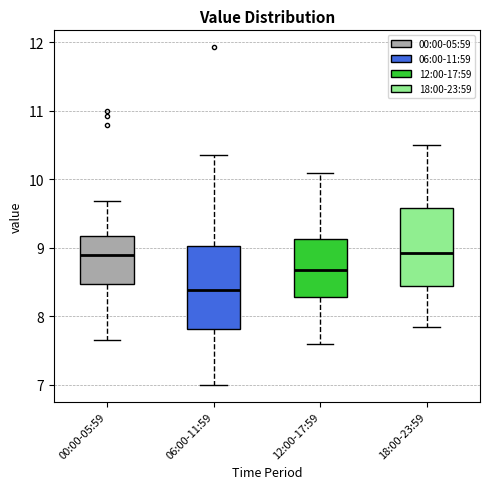

Reading left to right, read every box against the y-axis: the position of its median line, the range the box covers, and the ends of its whiskers. The values are not printed on the chart, so give them approximately, as read against the axis.

00:00-05:59: median 8.9, box 8.5 to 9.2, whiskers 7.7 to 9.7
06:00-11:59: median 8.4, box 7.8 to 9.0, whiskers 7.0 to 10.4
12:00-17:59: median 8.7, box 8.3 to 9.1, whiskers 7.6 to 10.1
18:00-23:59: median 8.9, box 8.4 to 9.6, whiskers 7.9 to 10.5